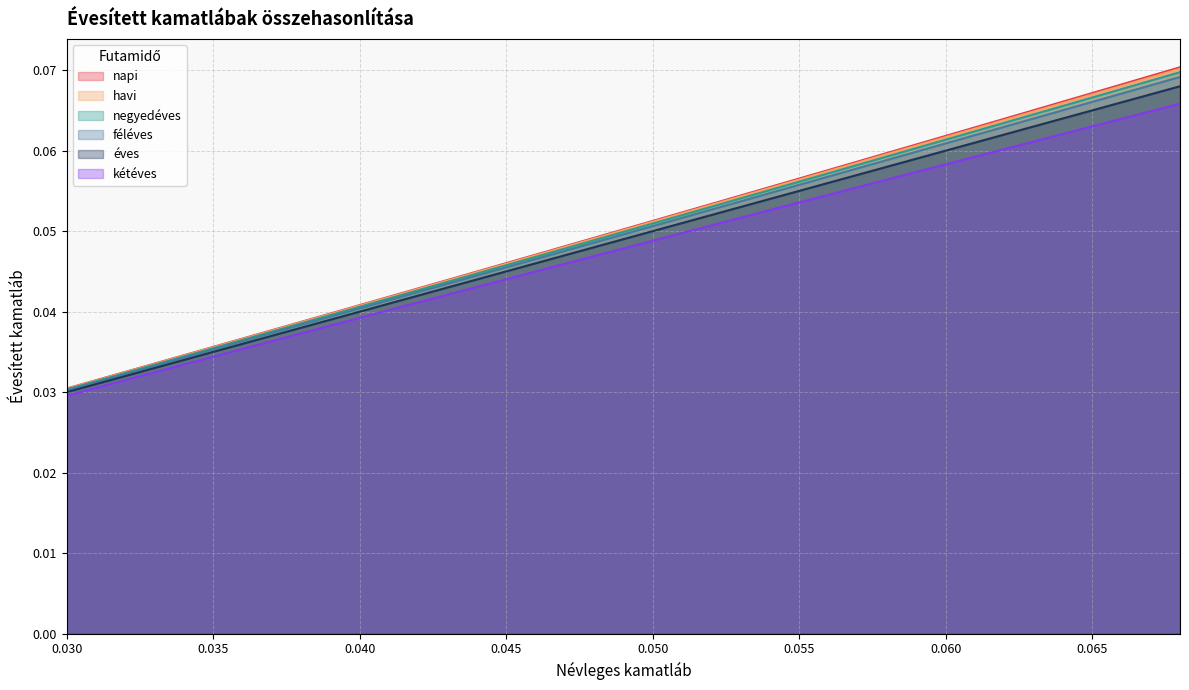

Which series has the widest spread of values?

napi